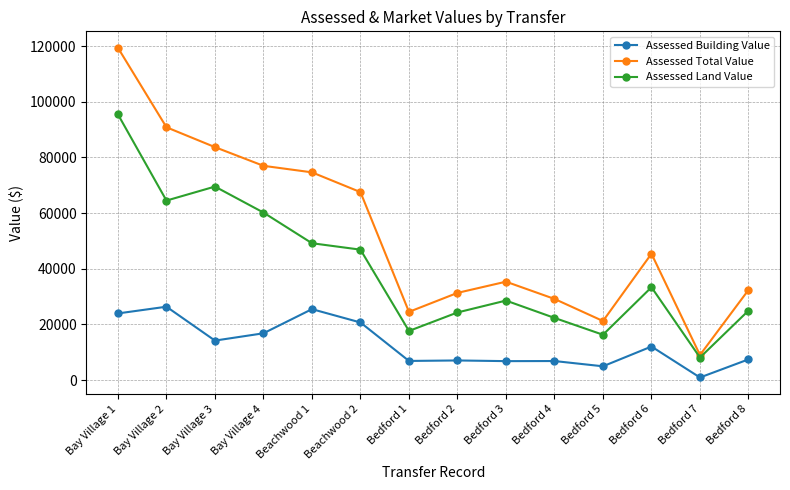

What is the maximum value shown in the chart?

119420